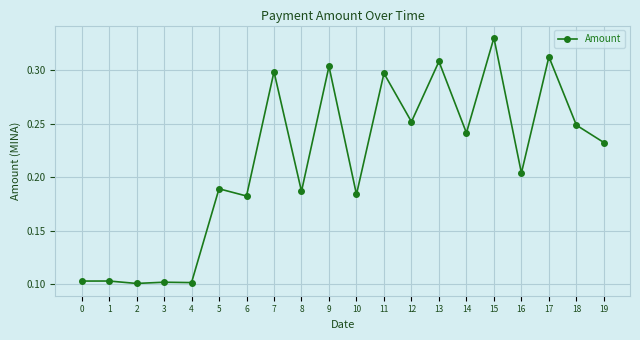

At which category does the chart reach its peak across all series?

15